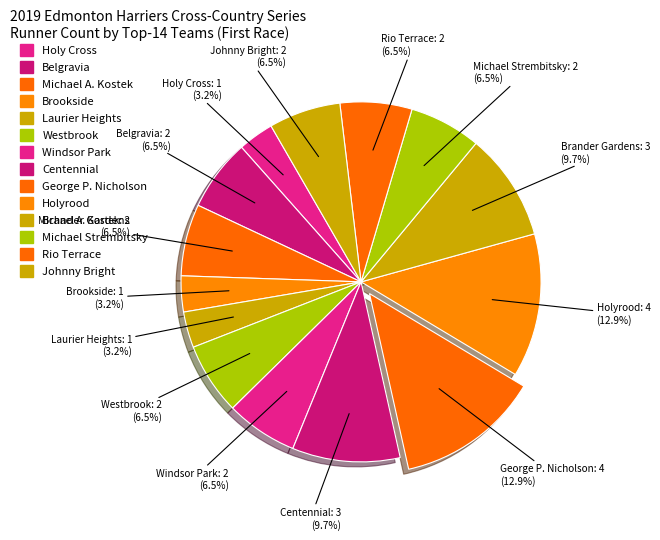

Is Michael Strembitsky the majority of the pie?

No